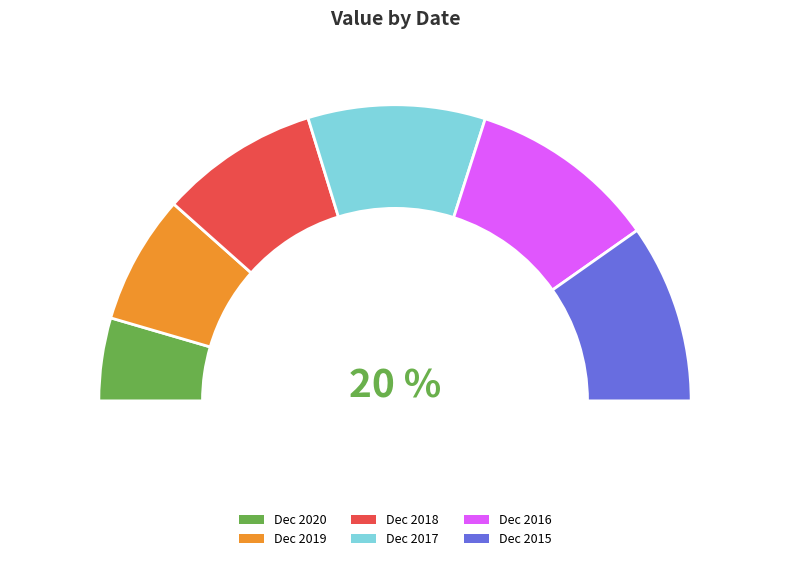

To the nearest percent, what is the difference between the Dec 2019 and Dec 2020 slice percentages?

5%